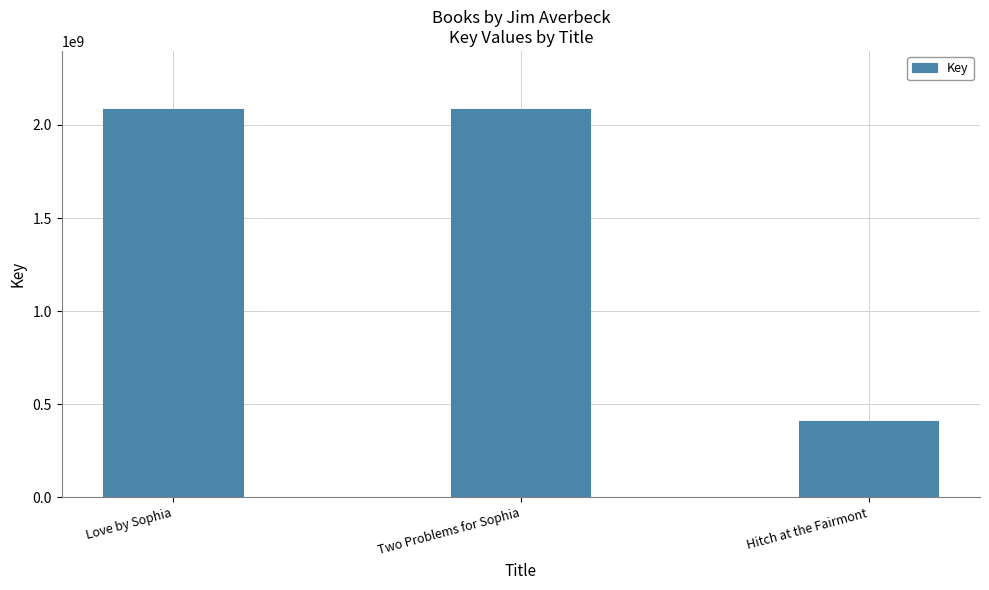

What is the greatest value displayed?

2084717104